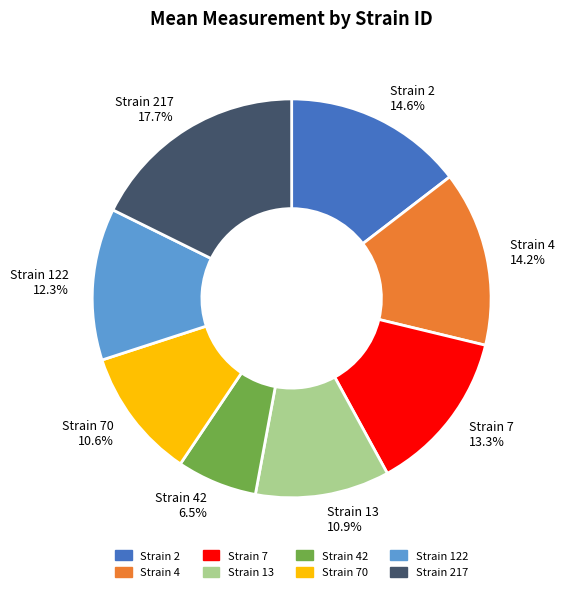

Count the number of slices in the pie.

8